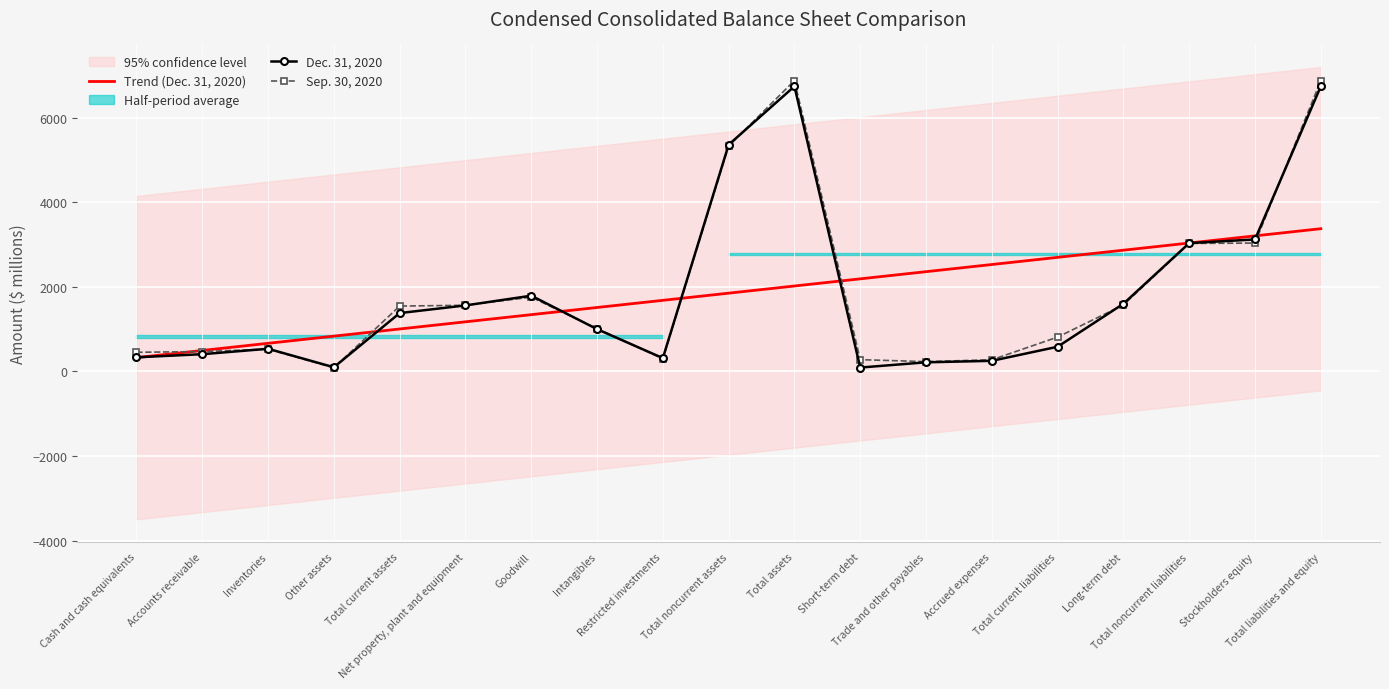

Where does the Trend (Dec. 31, 2020) series first go above 1851?

Total noncurrent assets